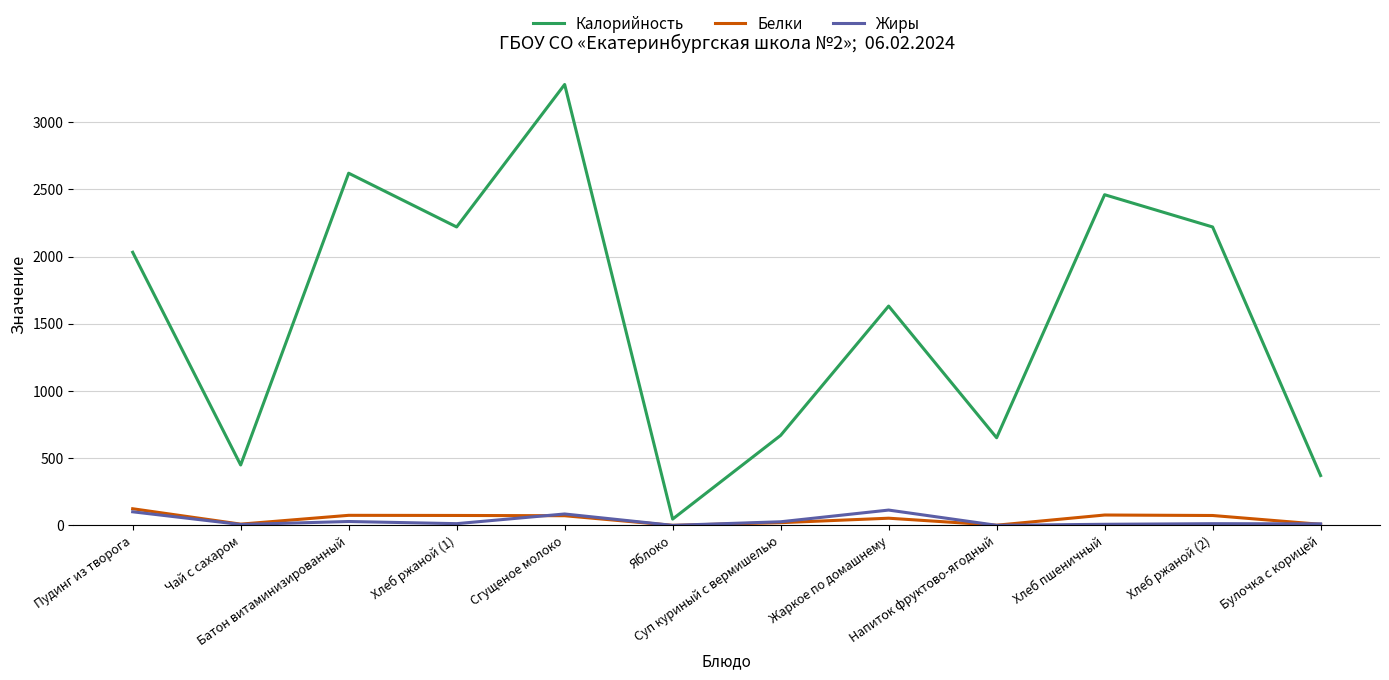

What is the maximum value for Жиры?

114.1